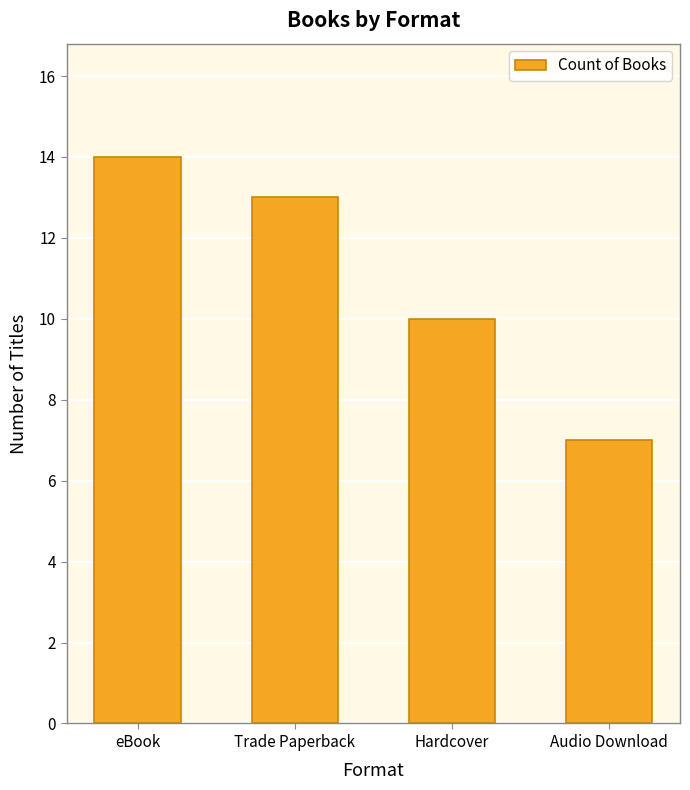

Reading right to left, what are all the values shown in this chart?

7	10	13	14